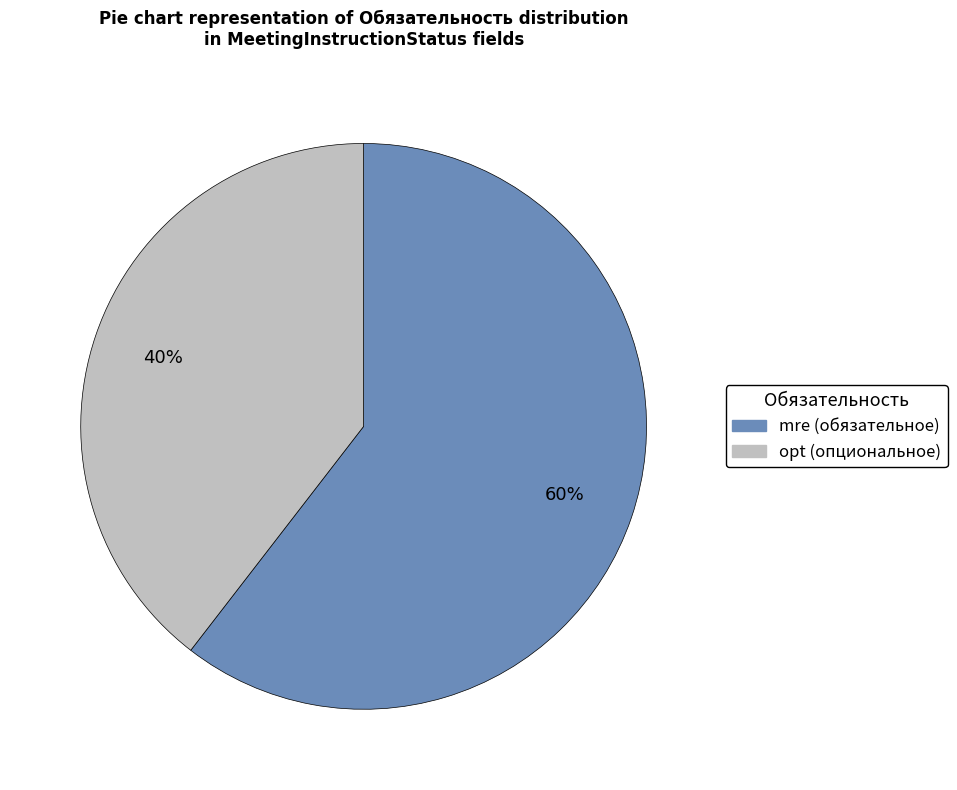

Count the number of slices in the pie.

2